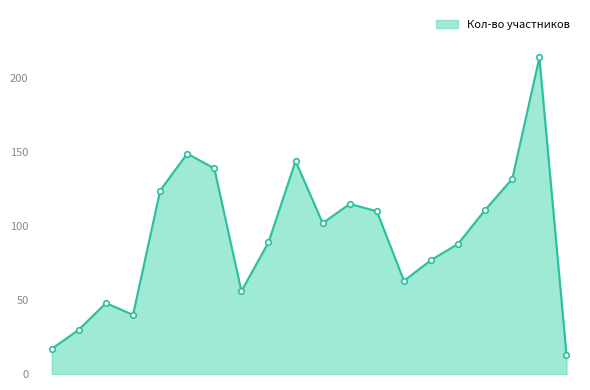

What is the difference between the maximum and minimum values?

201